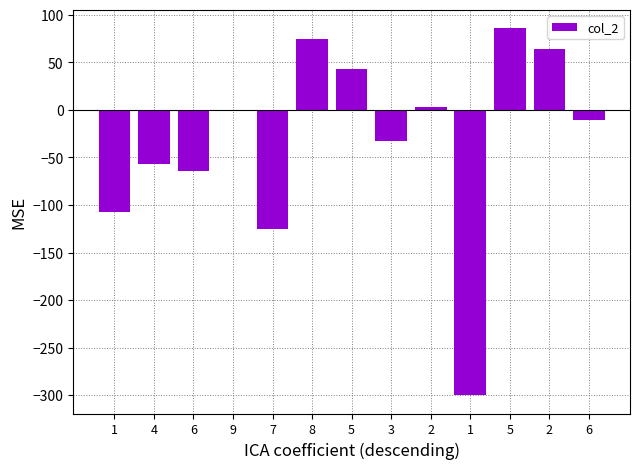

Reading right to left, extract all data points from this chart.

6=-10.7	2=64.3	5=85.7	1=-300.0	2=3.6	3=-32.1	5=42.9	8=75.0	7=-125.0	9=0.0	6=-64.3	4=-57.1	1=-107.1